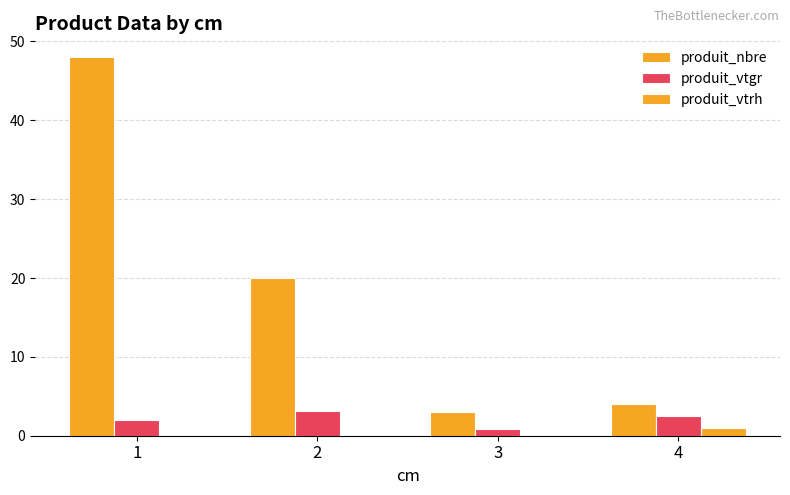

Are the bars grouped side by side (vs. stacked)?

Yes